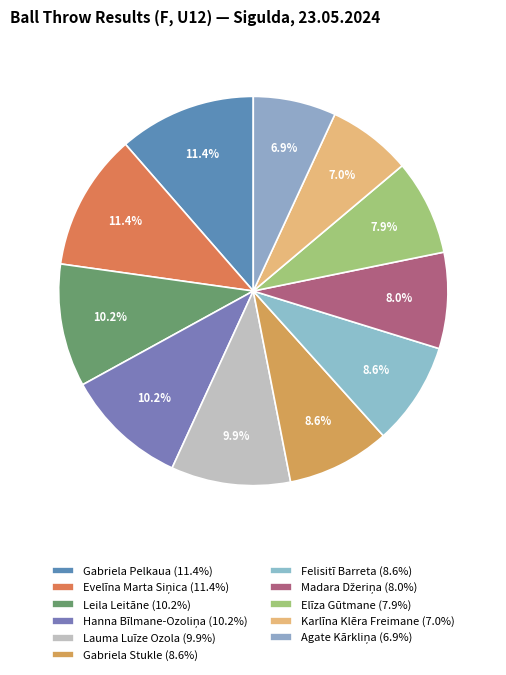

To the nearest percent, what is the average slice percentage?

9%